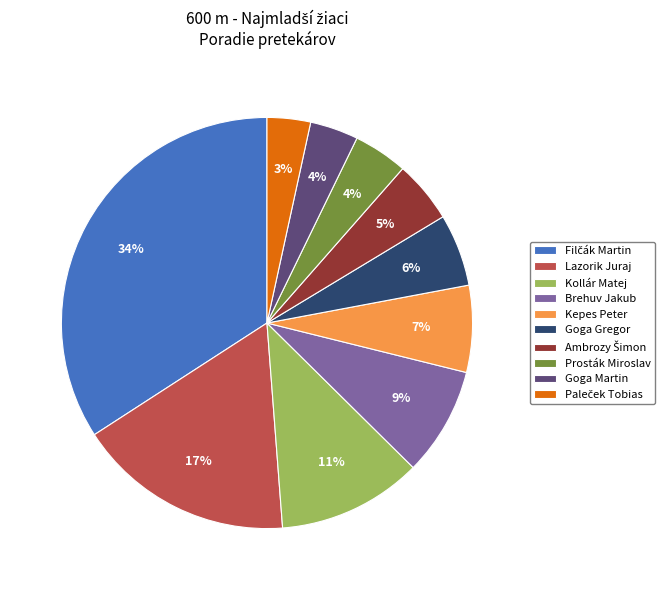

To the nearest percent, what percentage of the pie is Goga Martin?

4%